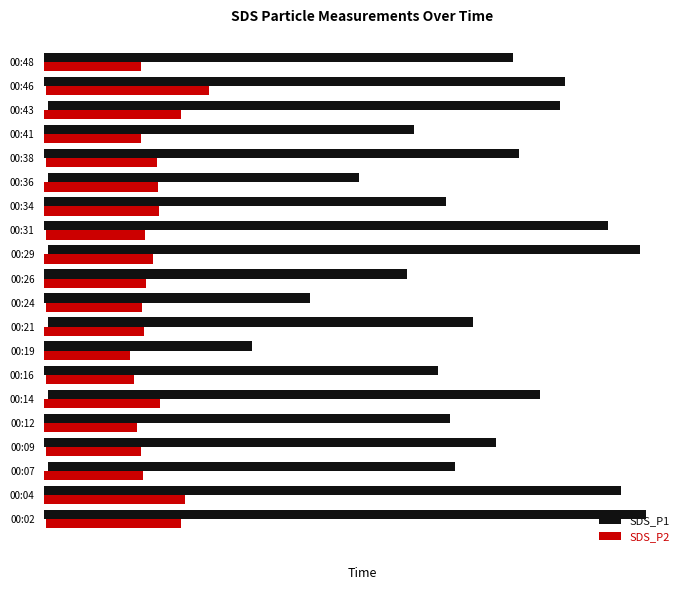

What is the sum of all SDS_P1 values?

191.0